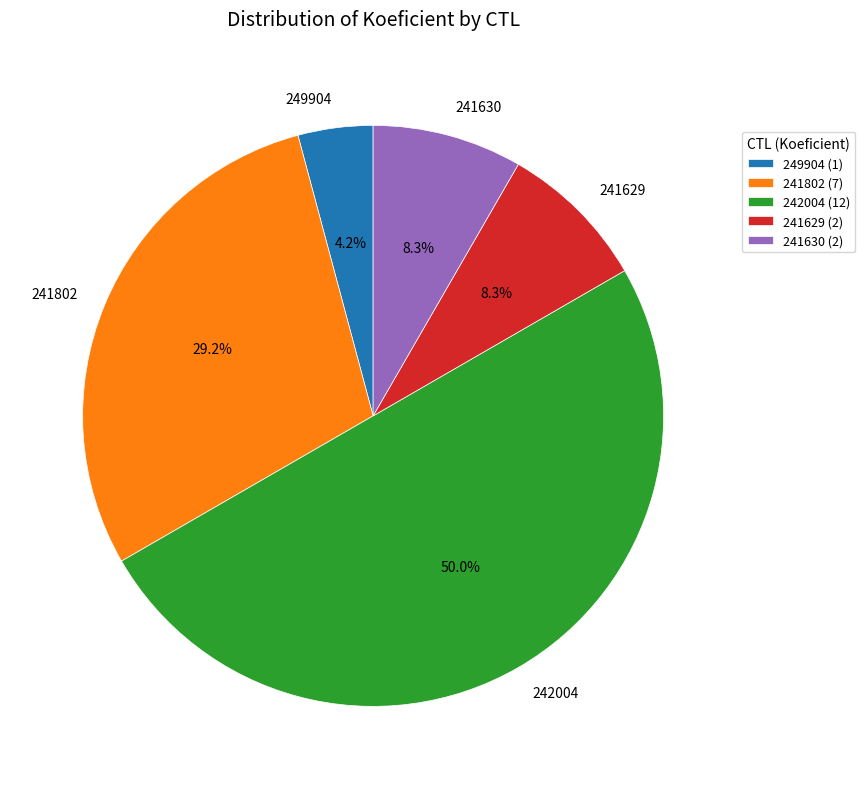

Combined, do 241629 and 241630 account for over 50%?

No